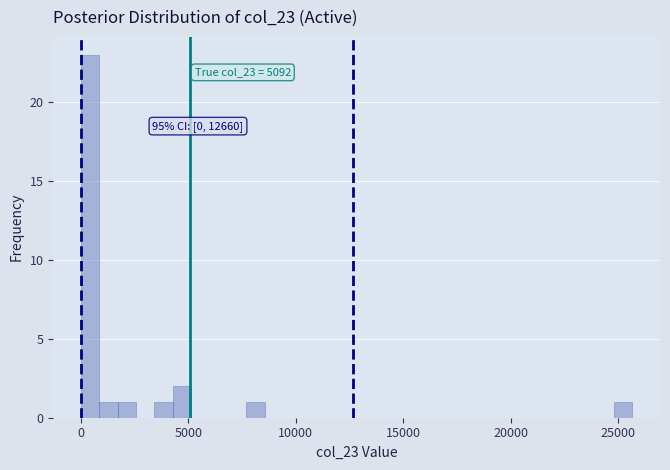

Around what value on the x-axis is the tallest bar? Give the approximate position of its centre, as read against the axis.

500